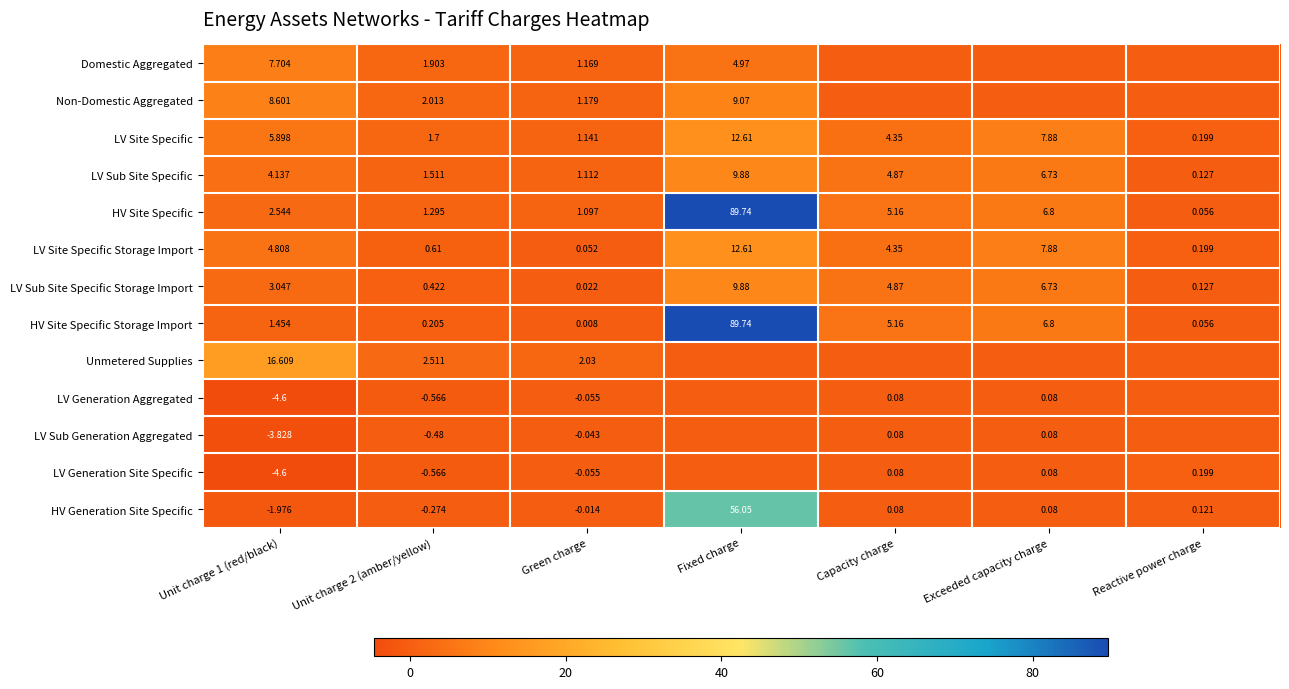

What is the total value across all series at Capacity charge?

29.1